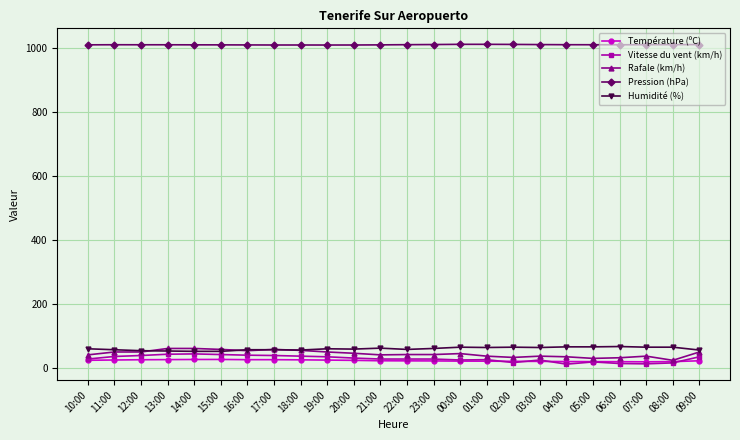

What is the spread (max minus min) of values at 09:00?

986.8